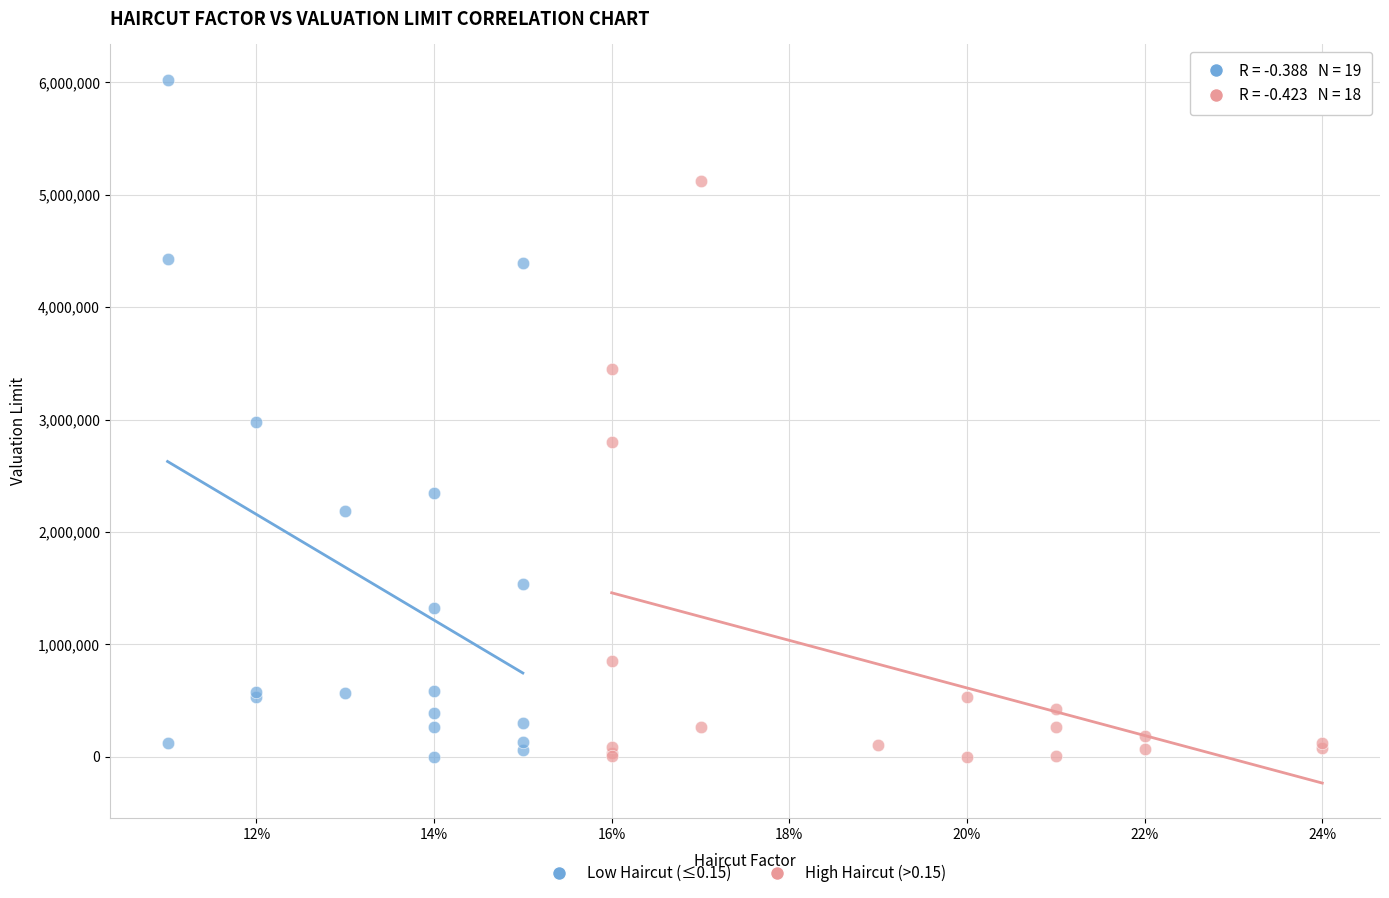

Which series has the largest Y range (max minus min)?

Low Haircut (≤0.15)